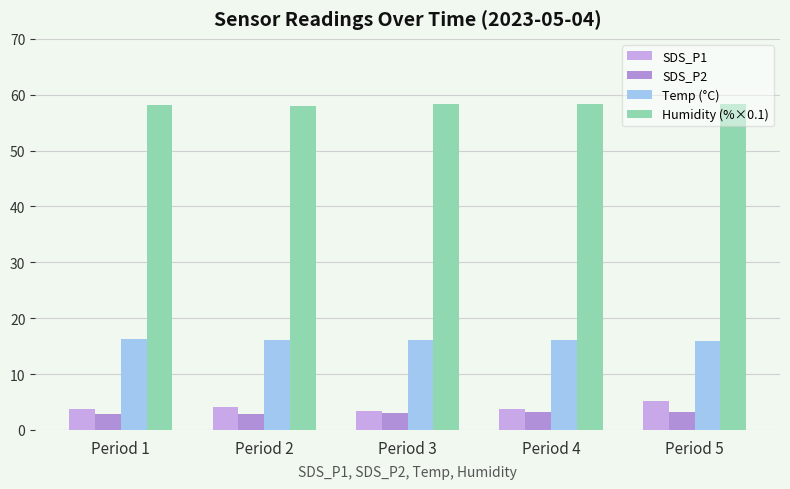

How many bars are there in total?

20